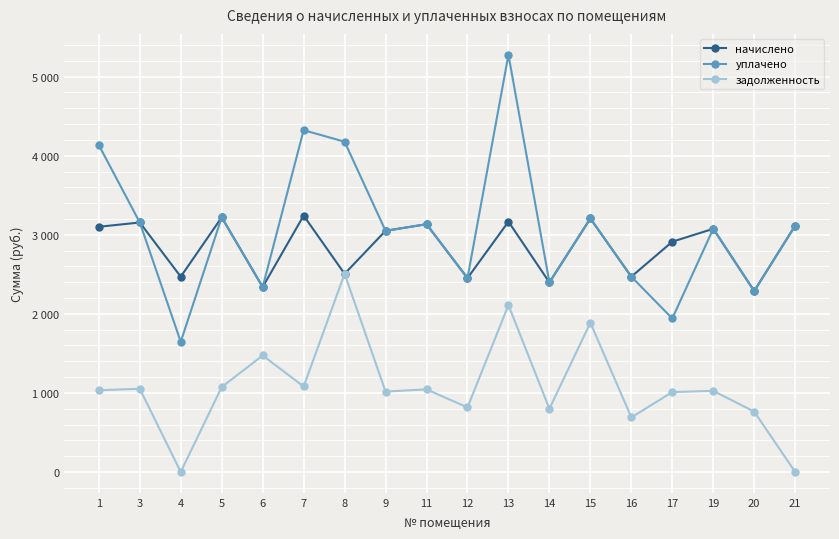

What is the approximate value of уплачено at 21?

3115.6